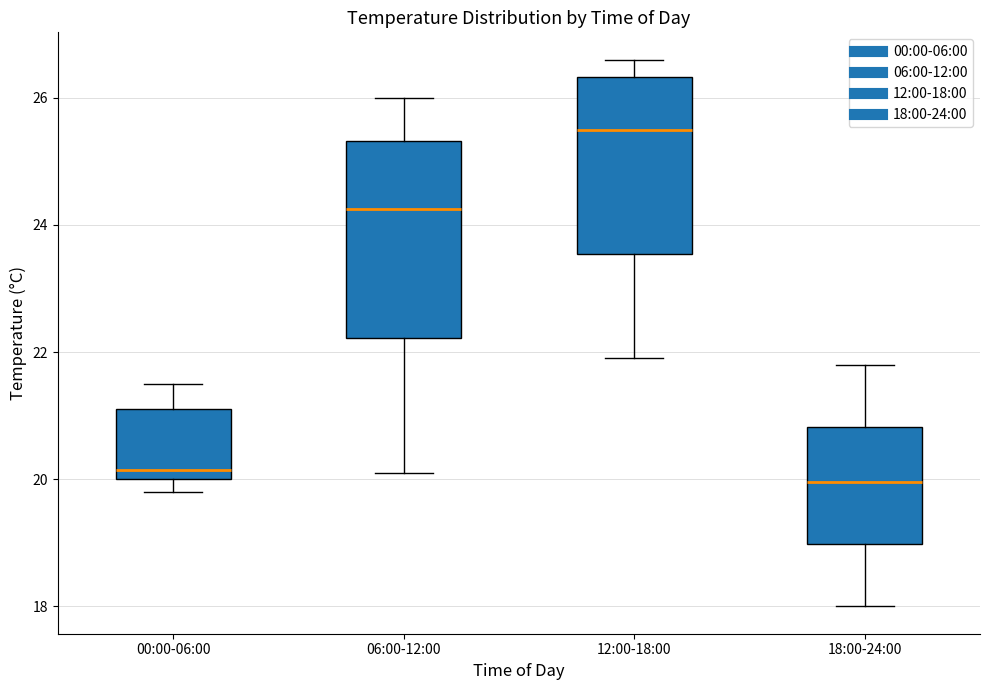

Which box is the tallest, from its lower edge to its upper edge?

06:00-12:00